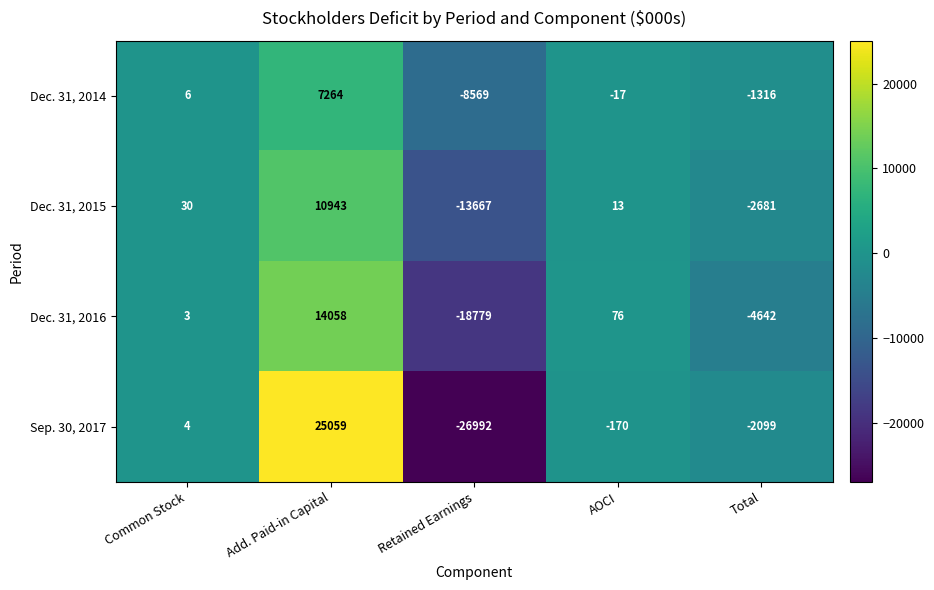

What is the difference between the second highest and minimum values in the Sep. 30, 2017 series?

26996